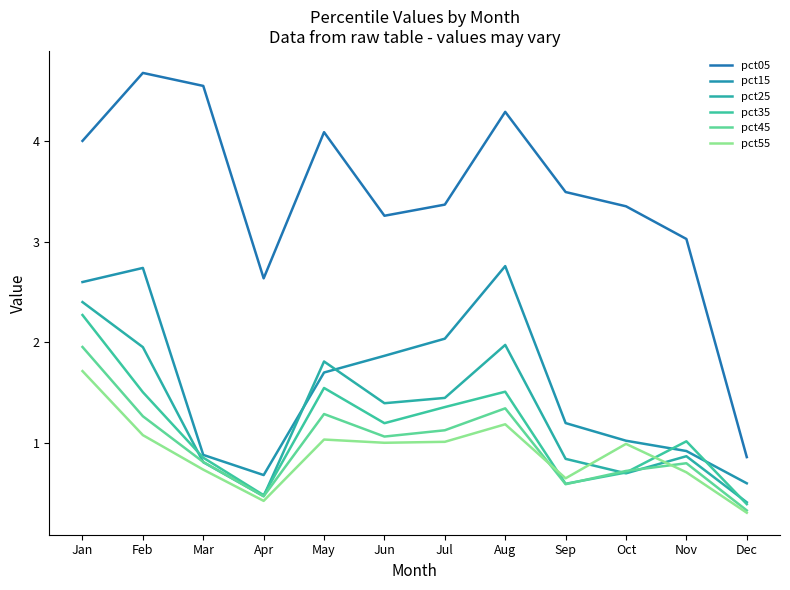

Reading left to right, extract all data points from this chart.

pct05: Jan=4.0	Feb=4.7	Mar=4.6	Apr=2.6	May=4.1	Jun=3.3	Jul=3.4	Aug=4.3	Sep=3.5	Oct=3.4	Nov=3.0	Dec=0.9
pct15: Jan=2.6	Feb=2.7	Mar=0.9	Apr=0.7	May=1.7	Jun=1.9	Jul=2.0	Aug=2.8	Sep=1.2	Oct=1.0	Nov=0.9	Dec=0.6
pct25: Jan=2.4	Feb=2.0	Mar=0.8	Apr=0.5	May=1.8	Jun=1.4	Jul=1.4	Aug=2.0	Sep=0.8	Oct=0.7	Nov=0.9	Dec=0.4
pct35: Jan=2.3	Feb=1.5	Mar=0.9	Apr=0.5	May=1.5	Jun=1.2	Jul=1.4	Aug=1.5	Sep=0.6	Oct=0.7	Nov=1.0	Dec=0.4
pct45: Jan=2.0	Feb=1.3	Mar=0.8	Apr=0.5	May=1.3	Jun=1.1	Jul=1.1	Aug=1.3	Sep=0.6	Oct=0.7	Nov=0.8	Dec=0.3
pct55: Jan=1.7	Feb=1.1	Mar=0.7	Apr=0.4	May=1.0	Jun=1.0	Jul=1.0	Aug=1.2	Sep=0.6	Oct=1.0	Nov=0.7	Dec=0.3